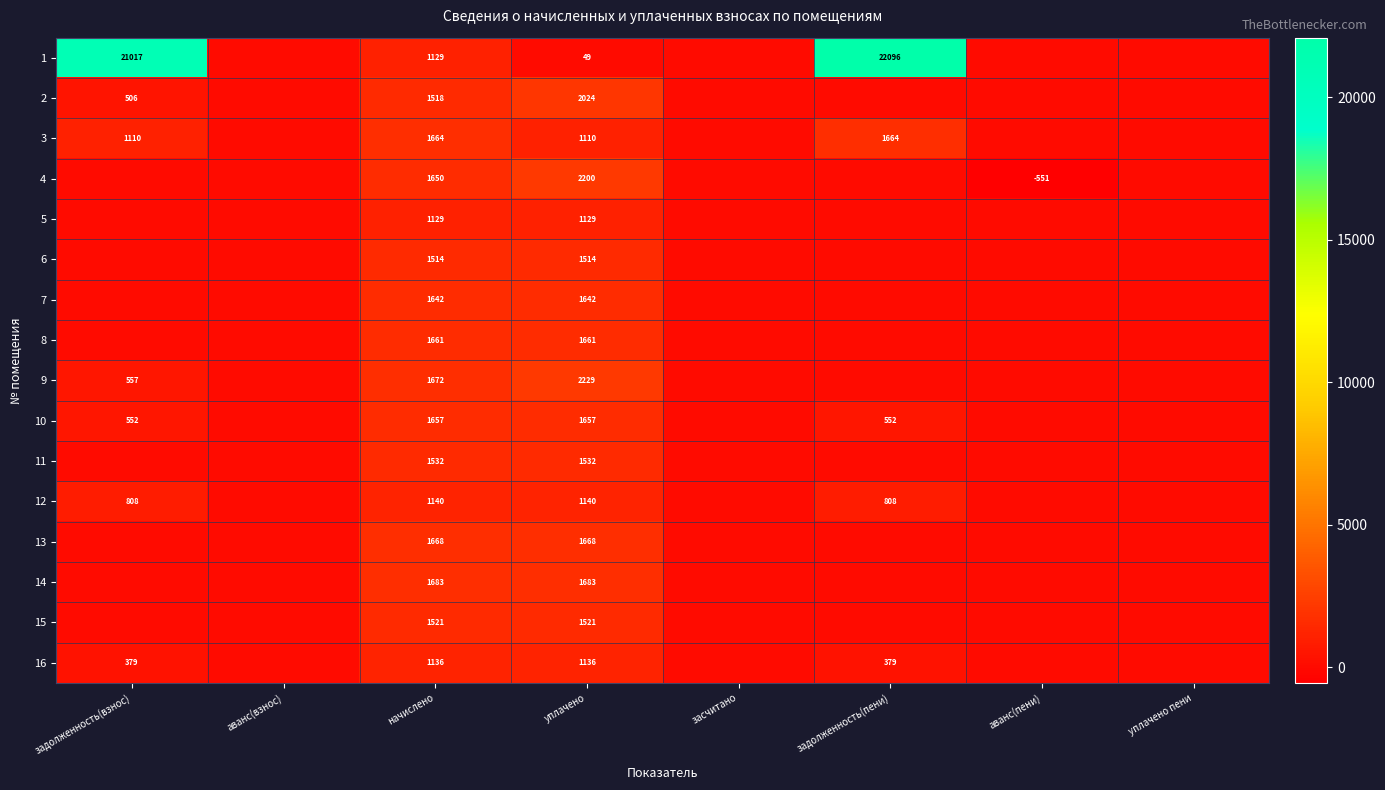

Is the value of 9 at задолженность(взнос) greater than the value of 3 at задолженность(взнос)?

No